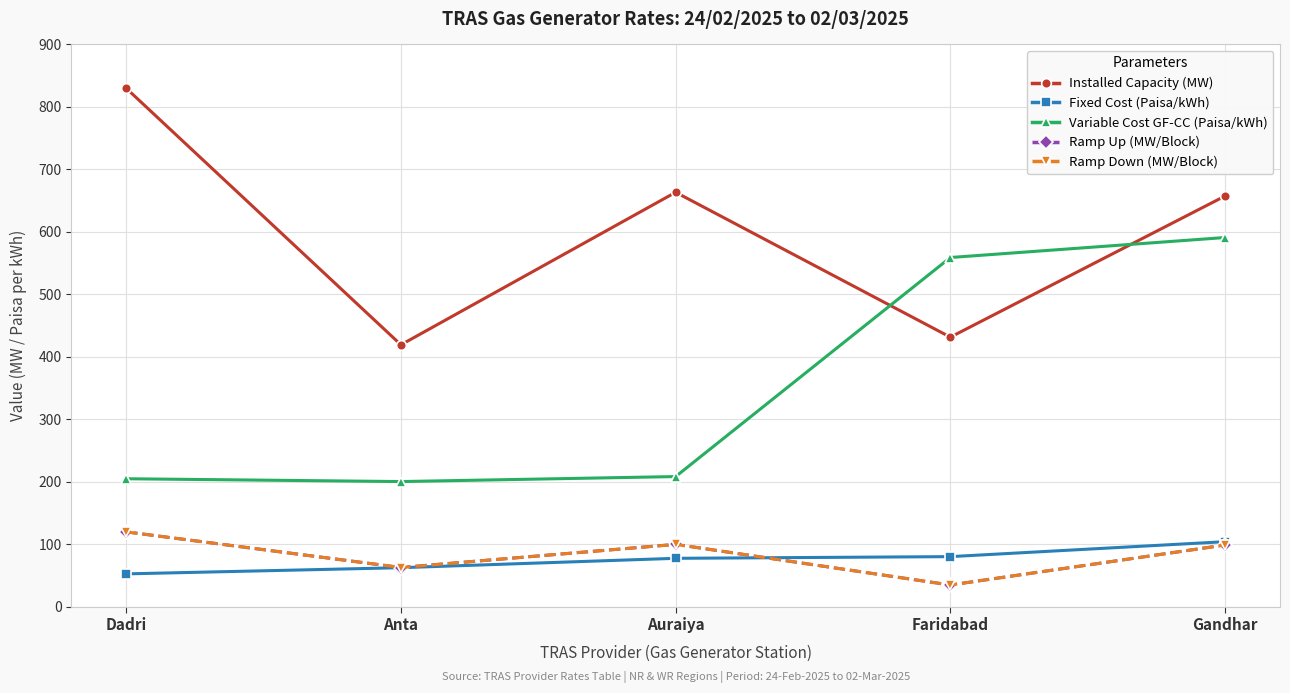

How many lines are shown in the chart?

5